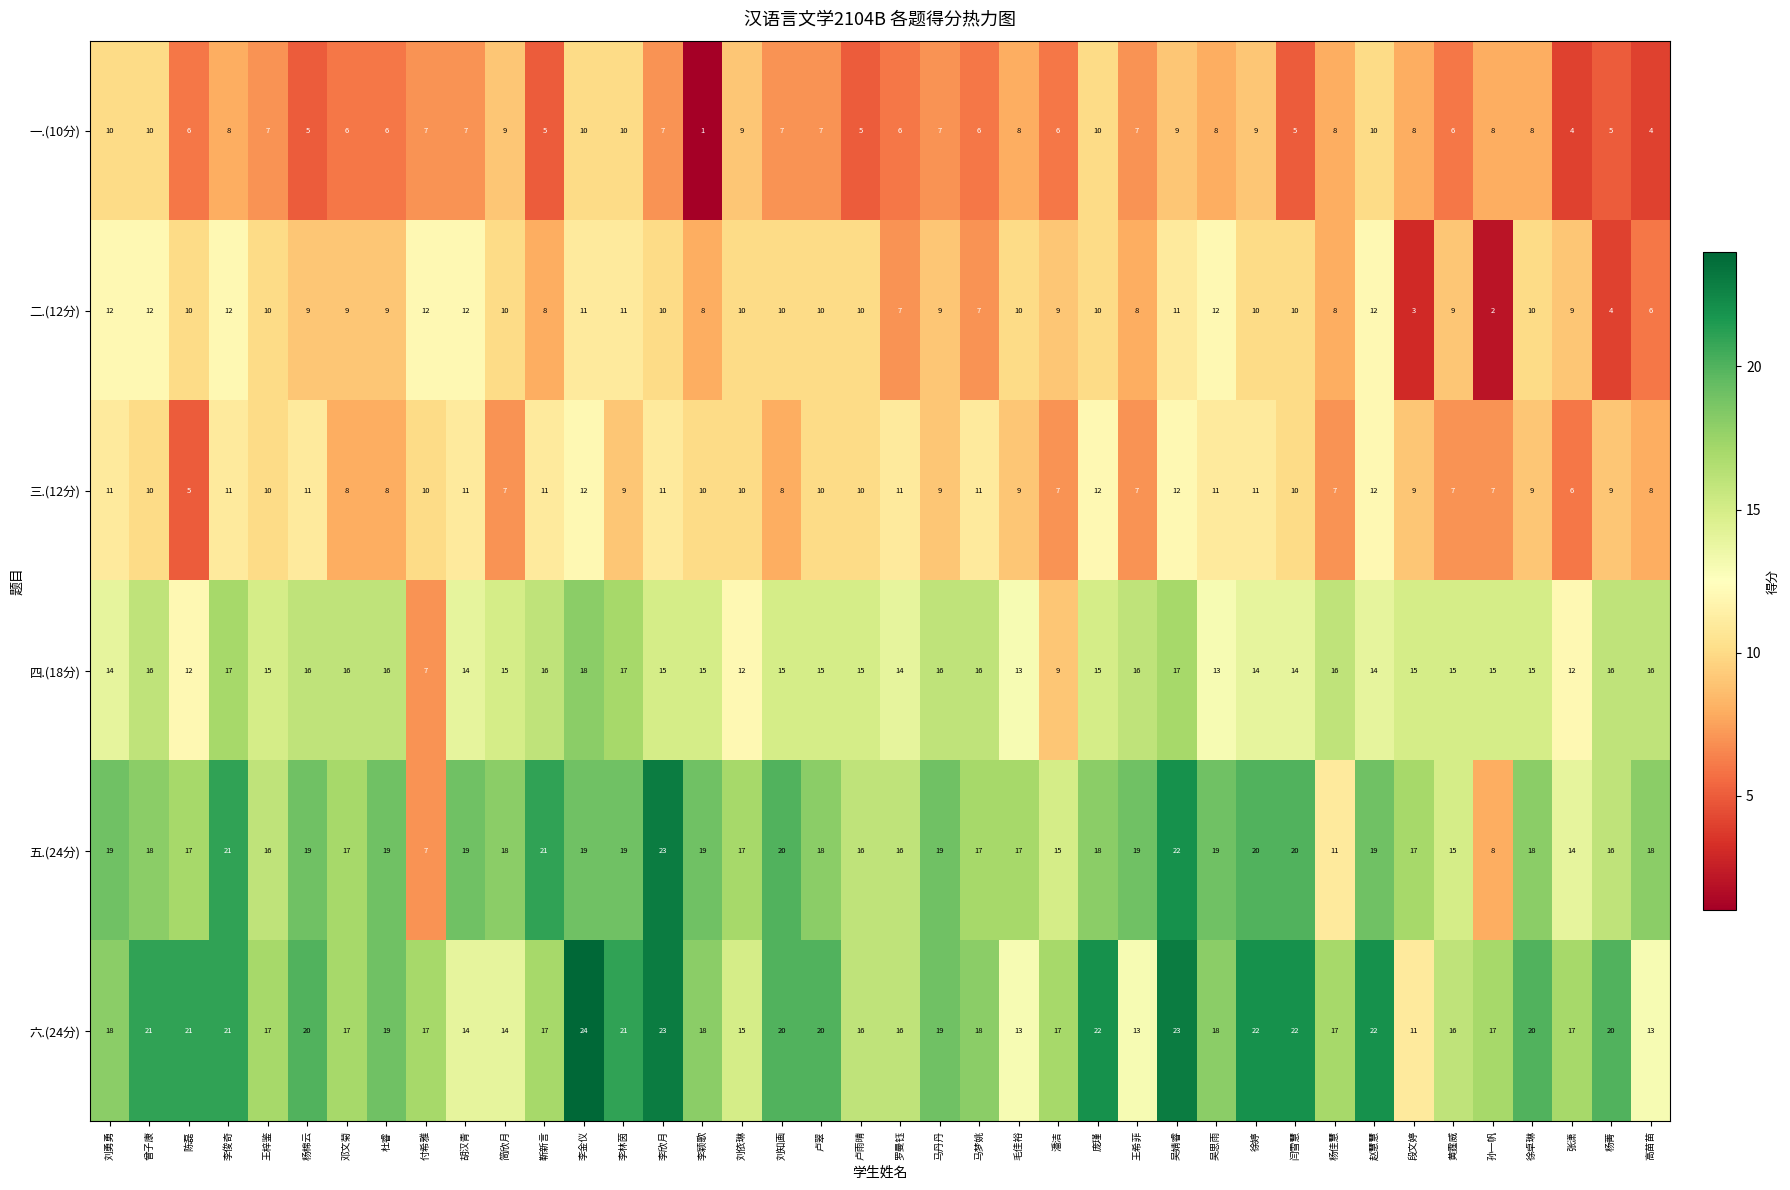

What is the average value of the 一.(10分) series?

7